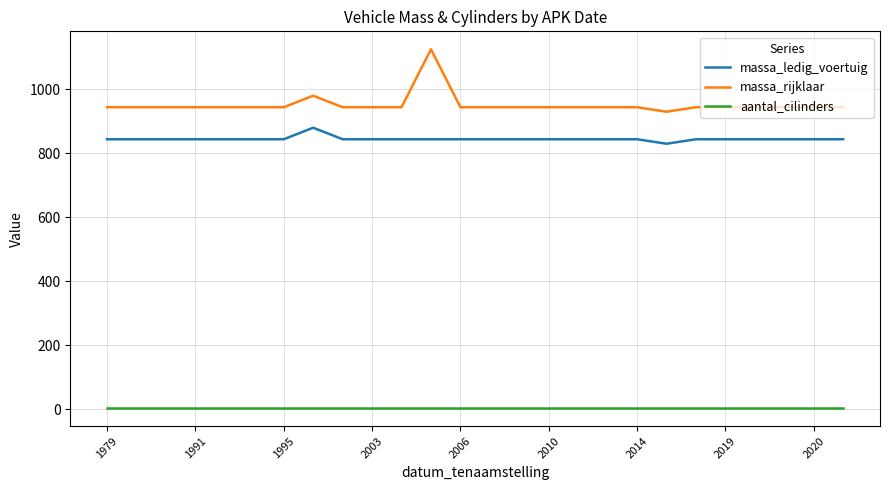

Count the number of data series in this chart.

3